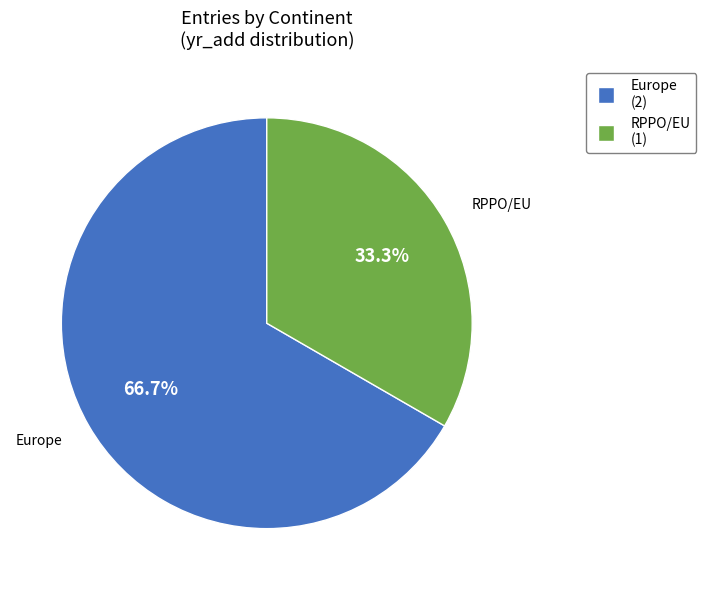

Which category has the smallest portion of the pie?

RPPO/EU (1)